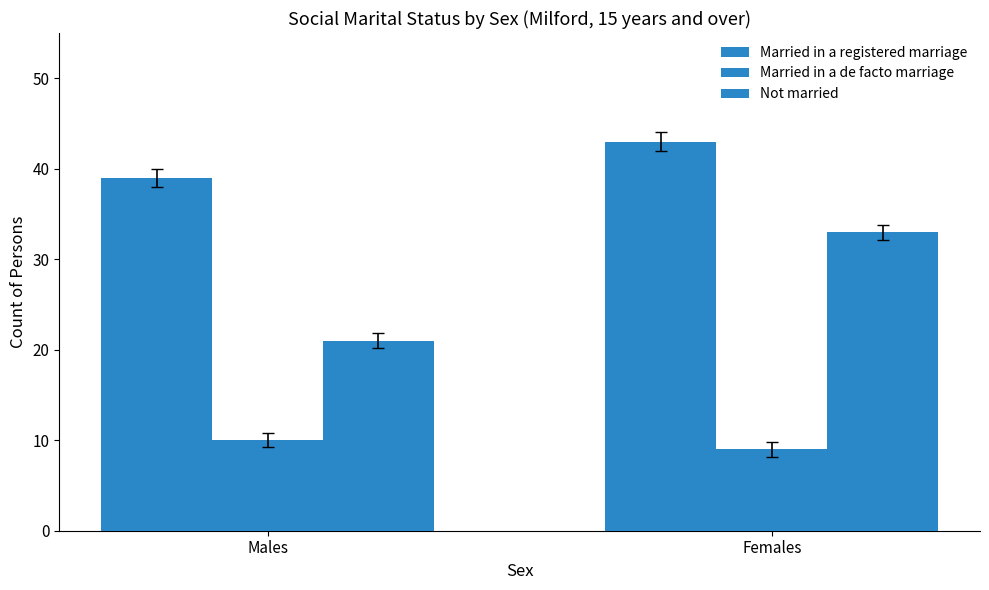

What is the label of the 1st bar from the left?

Males